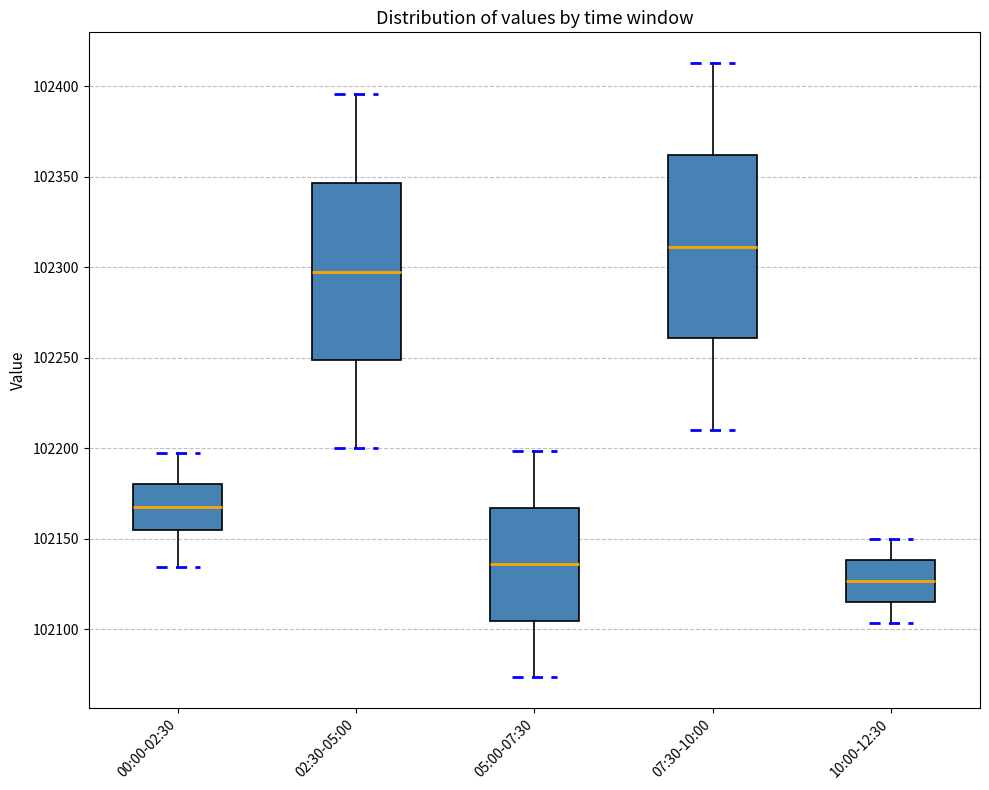

Where does the lower whisker of the box for 02:30-05:00 end on the y-axis? The values are not printed on the chart, so give them approximately, as read against the axis.

102200